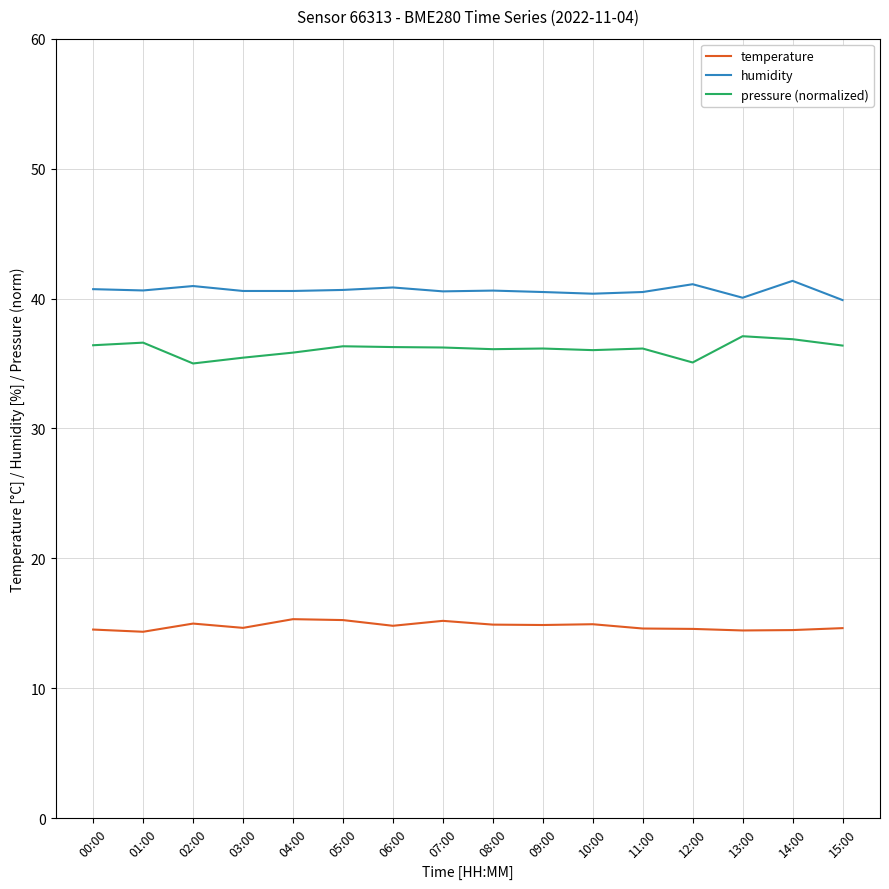

At 01:00, list the series in order from largest to smallest.

humidity, pressure (normalized), temperature